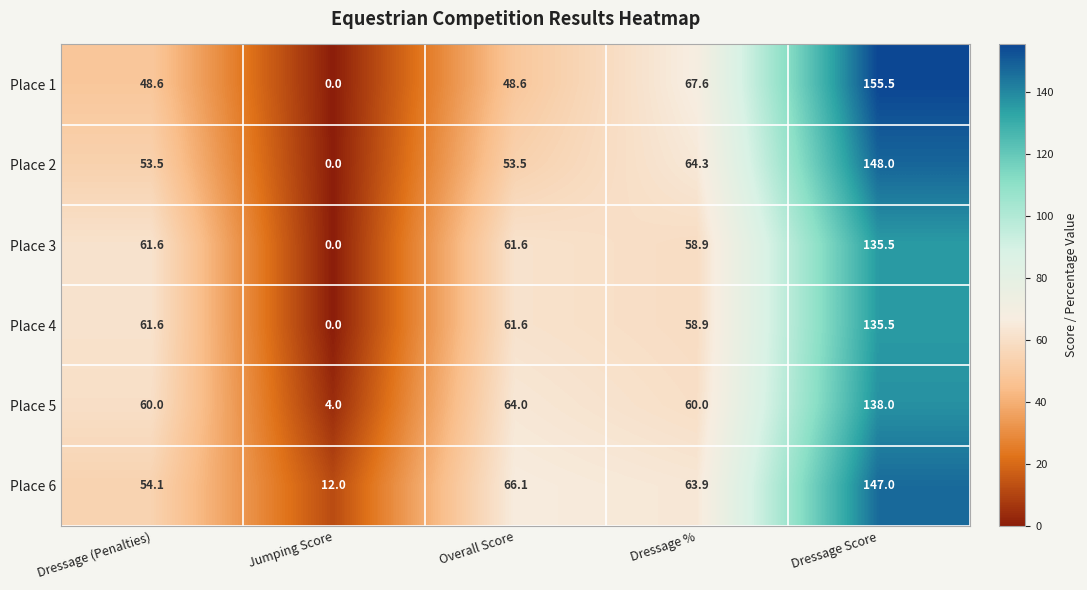

What is the difference between the second highest and minimum values in the Place 6 series?

54.1